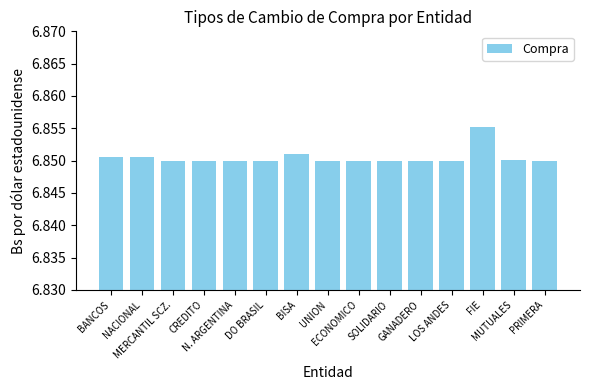

Count the values in the range 6 to 7.

15